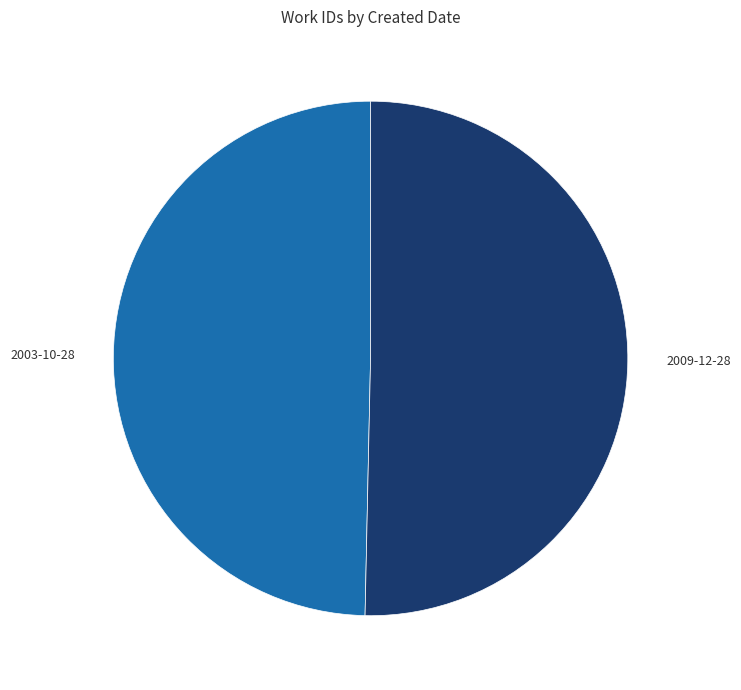

What is the ratio of the value at 2009-12-28 to the value at 2003-10-28?

1.0